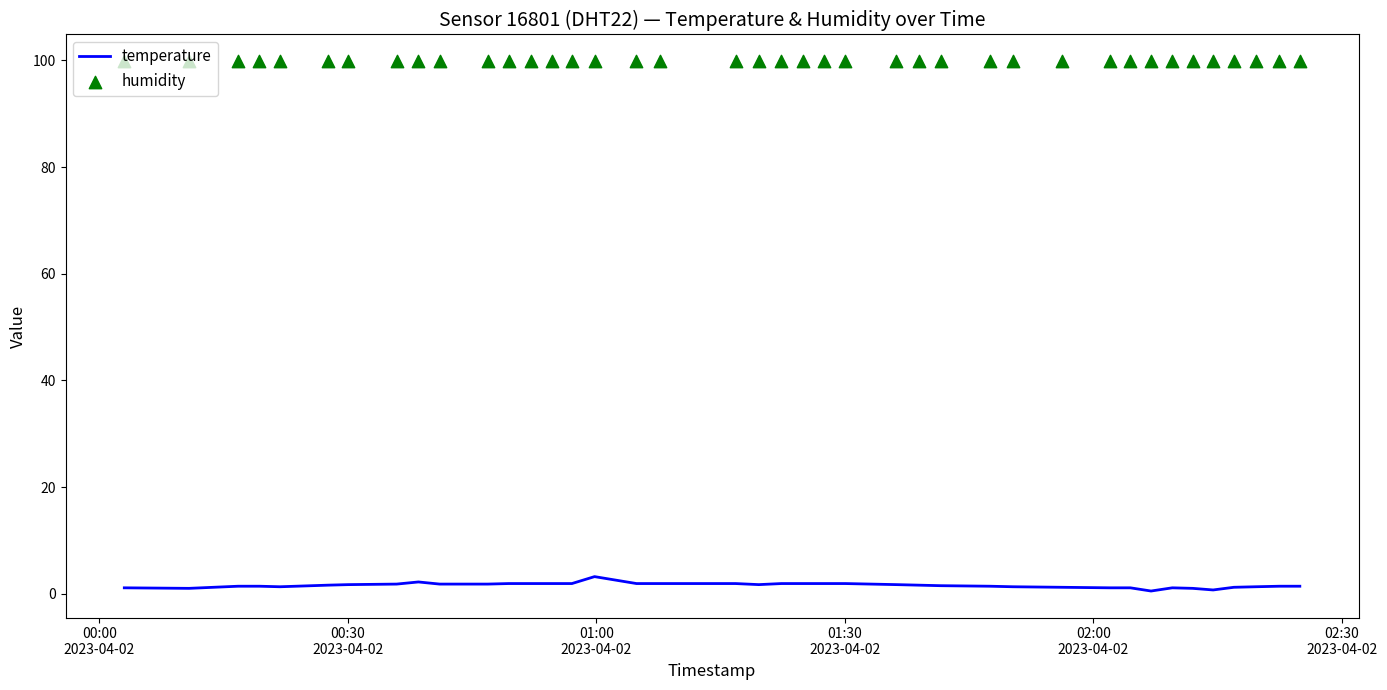

Which series has the largest total across all categories?

humidity